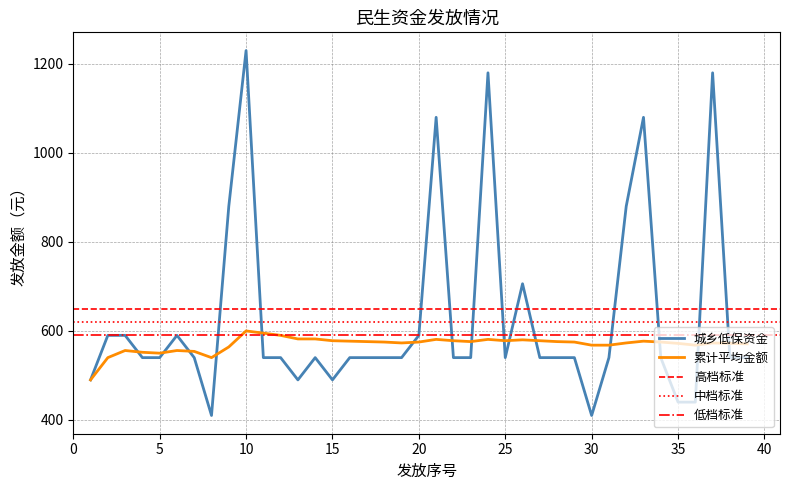

Count the number of data series in this chart.

2